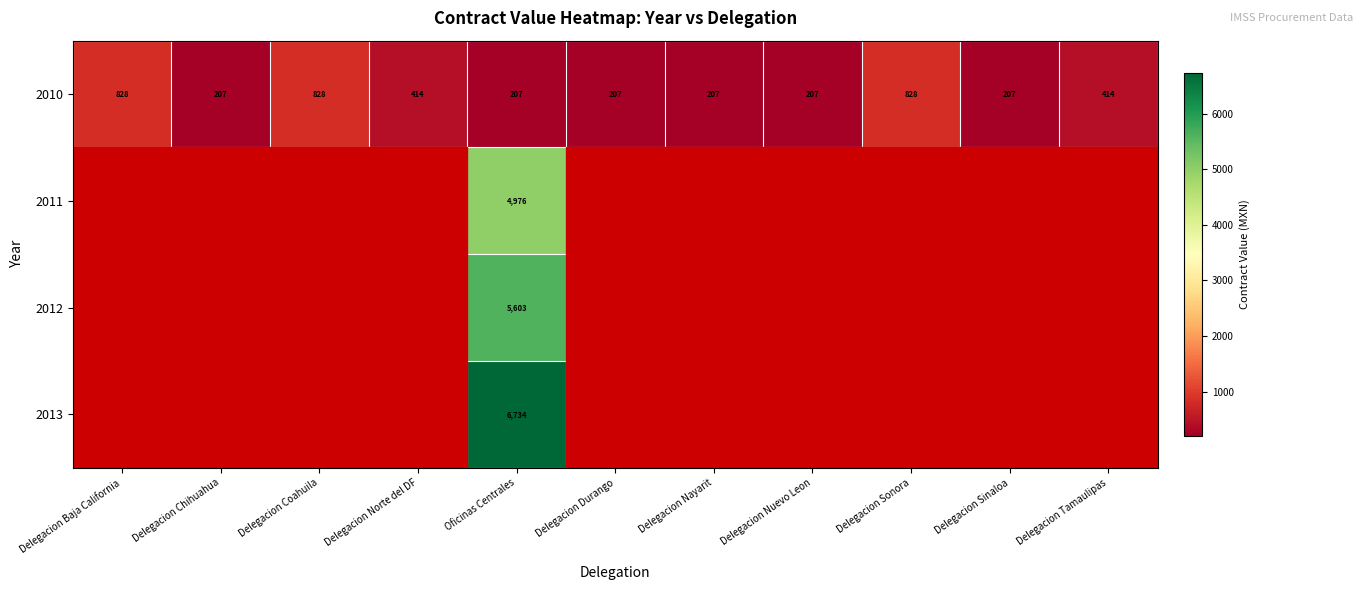

At which category is the sum across all series the highest?

Oficinas Centrales